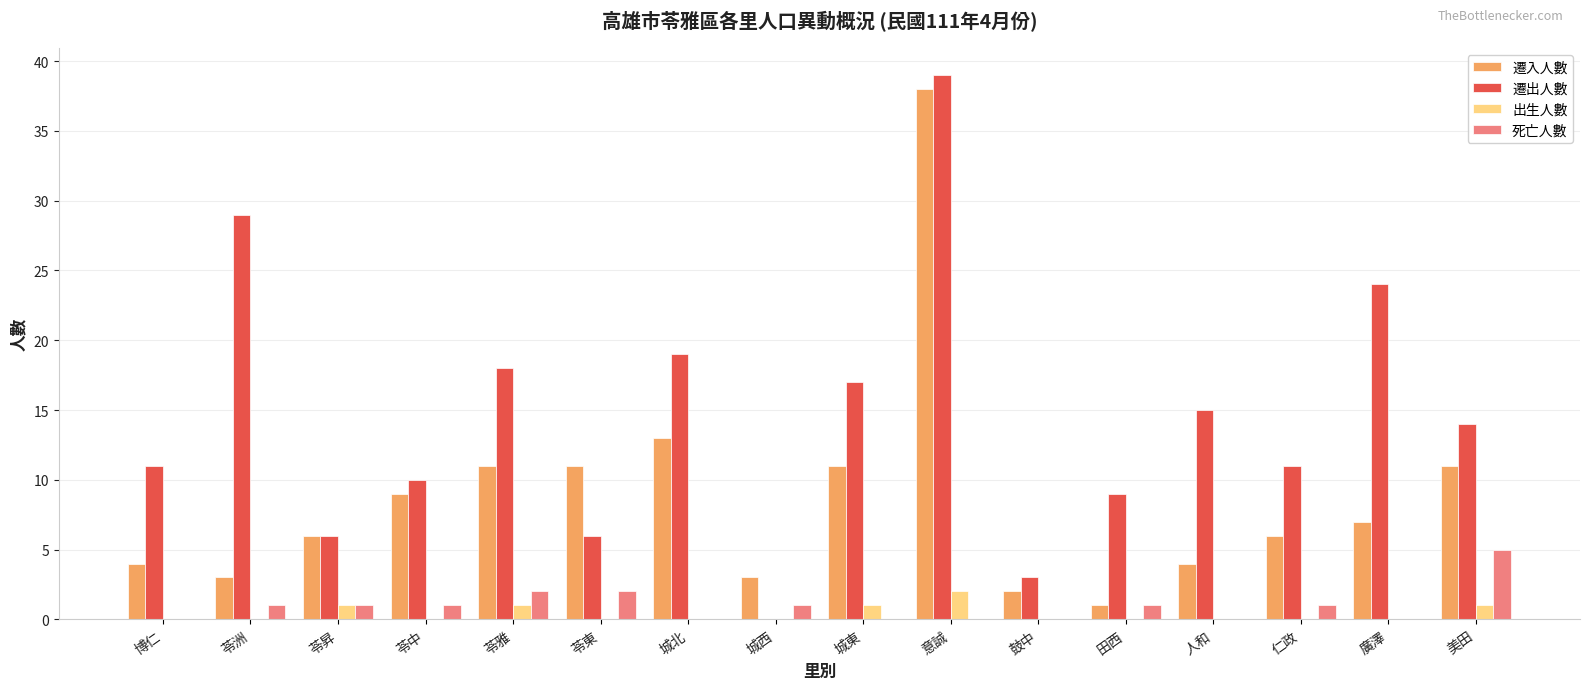

How many 出生人數 values are between 0 and 1?

15